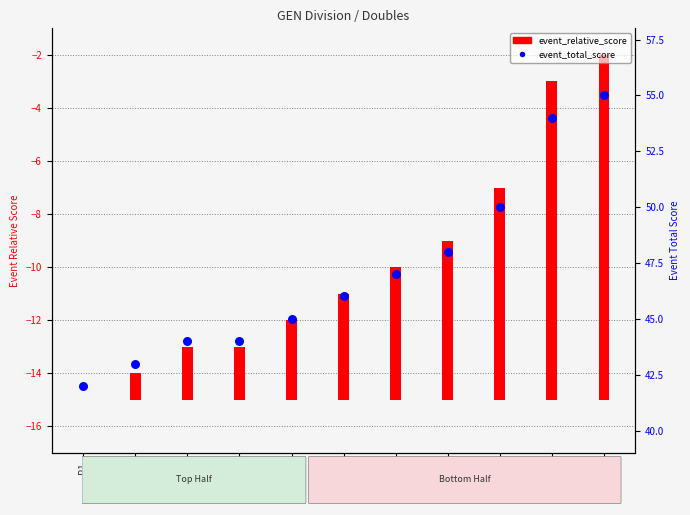

What is the change in value from P2 to P5?

+2